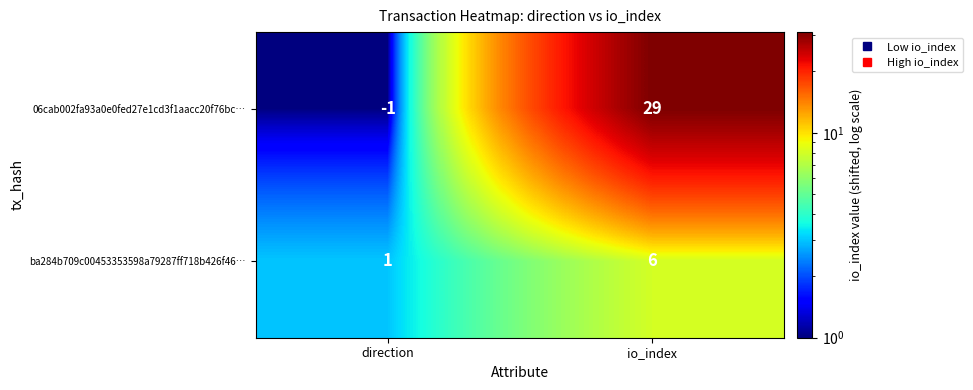

Reading left to right, list all the values displayed in this chart.

06cab002fa93a0e0fed27e1cd3f1aacc20f76bc…: direction=-1	io_index=29
ba284b709c00453353598a79287ff718b426f46…: direction=1	io_index=6